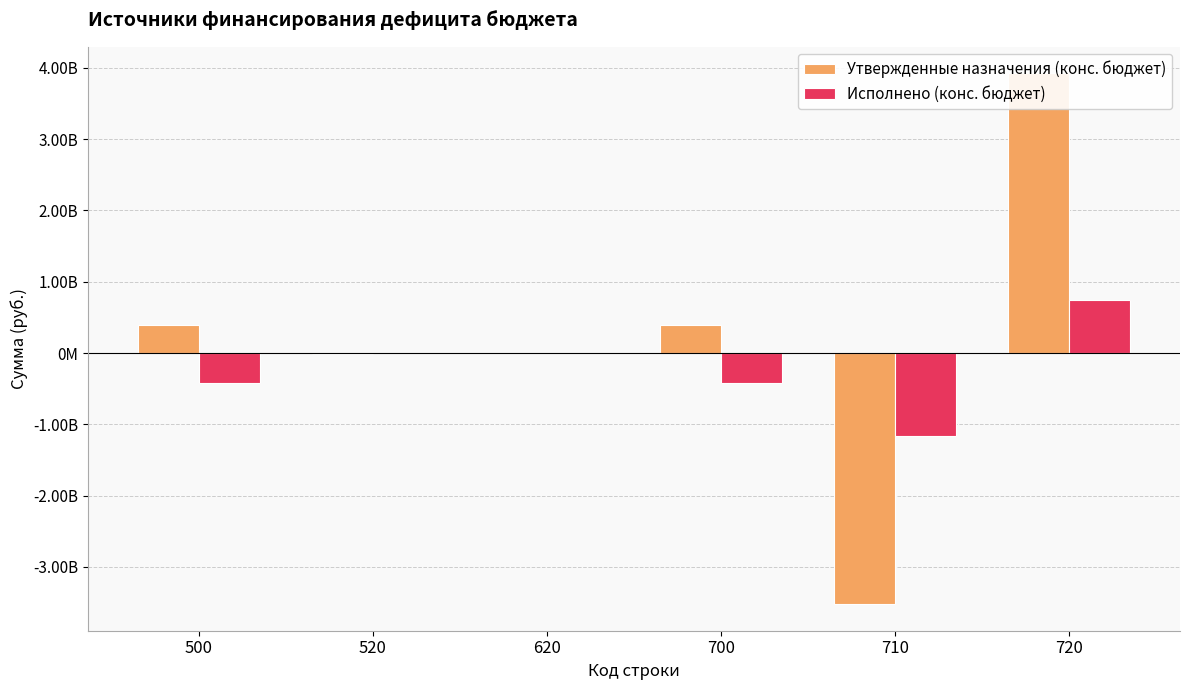

How many values in Исполнено (конс. бюджет) are below zero?

3